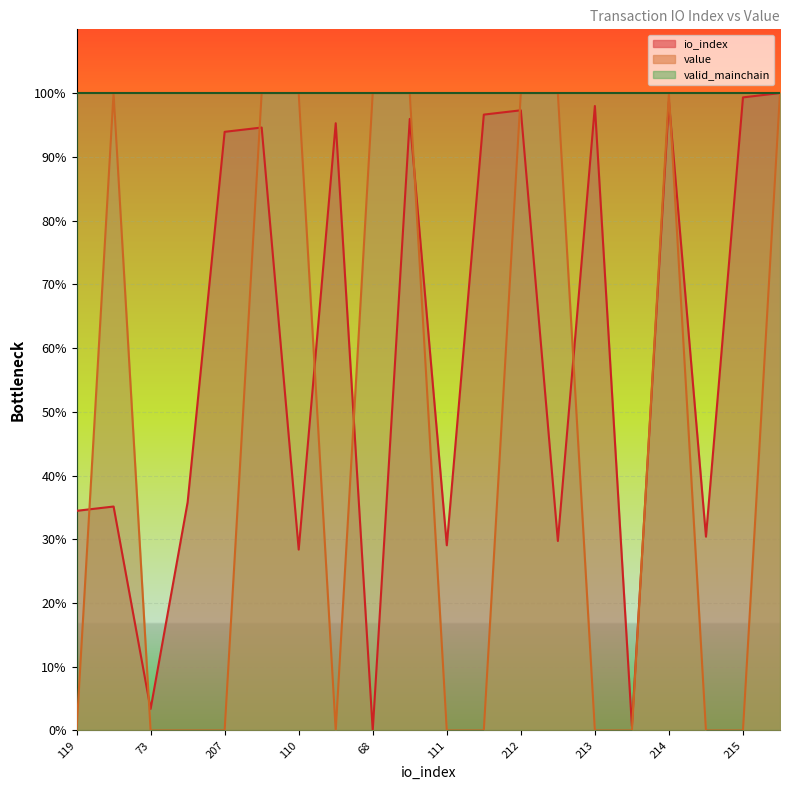

At which label does io_index first exceed 93?

207